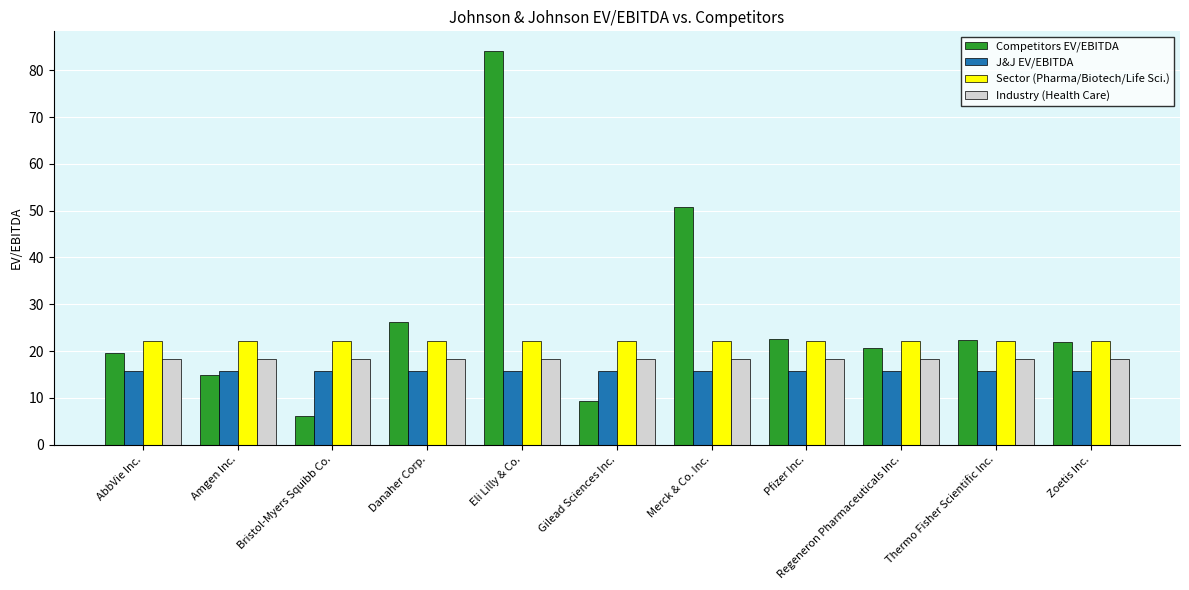

What is the approximate value of J&J EV/EBITDA at Danaher Corp.?

15.7